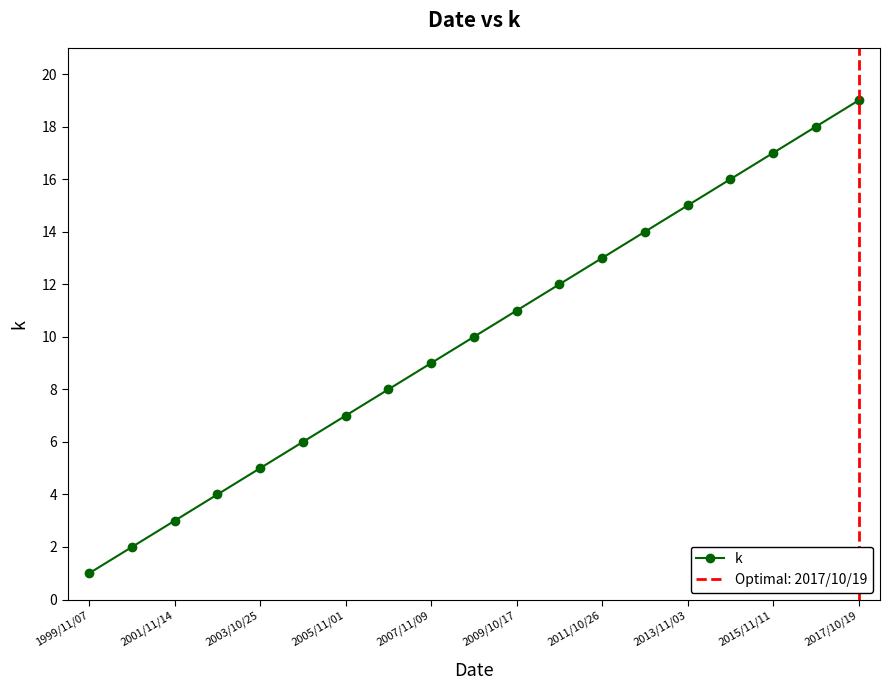

The k series shows 3 at 2001/11/14. True or false?

True